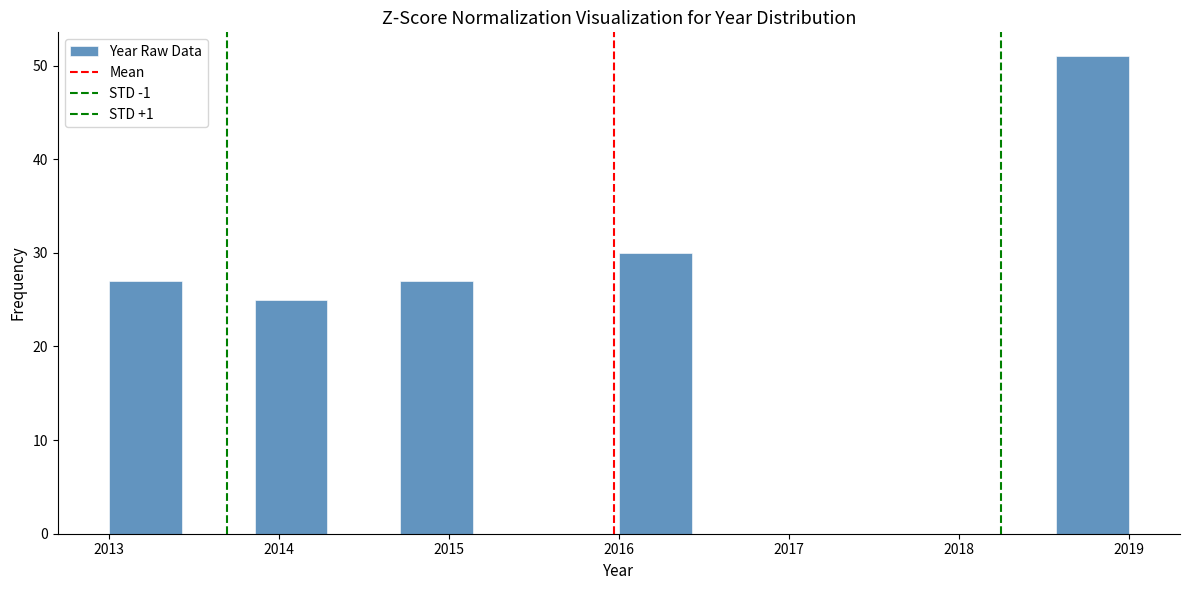

Over which range of the x-axis is the bar tallest?

2018.6 to 2019.0